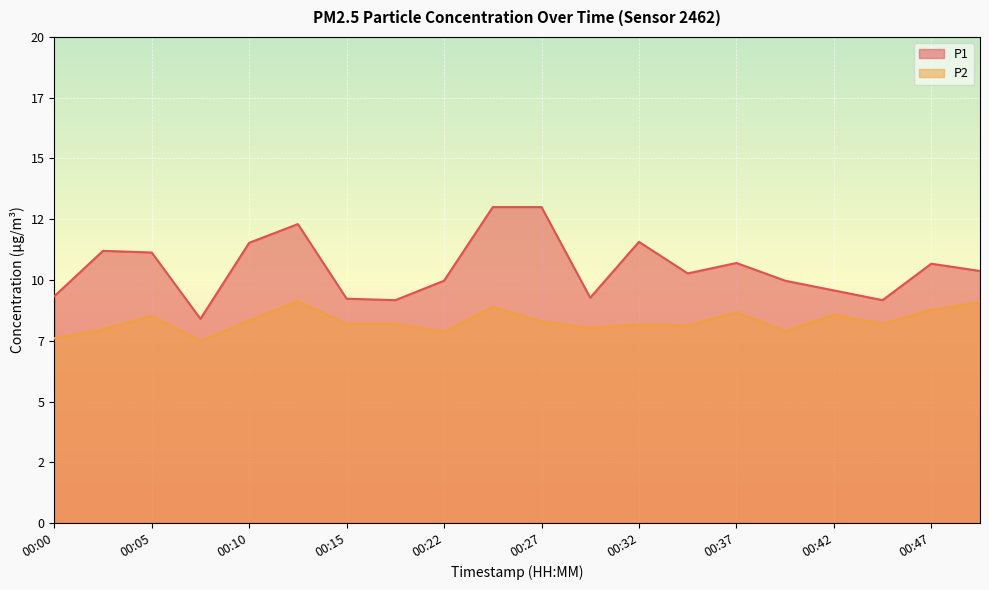

Between 00:12 and 00:39, which is larger?

00:12